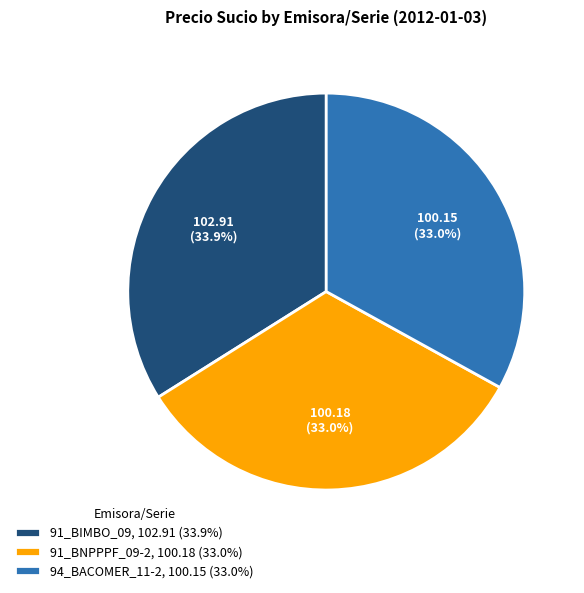

To the nearest percent, what percentage of the pie is 91_BNPPPF_09-2?

33%